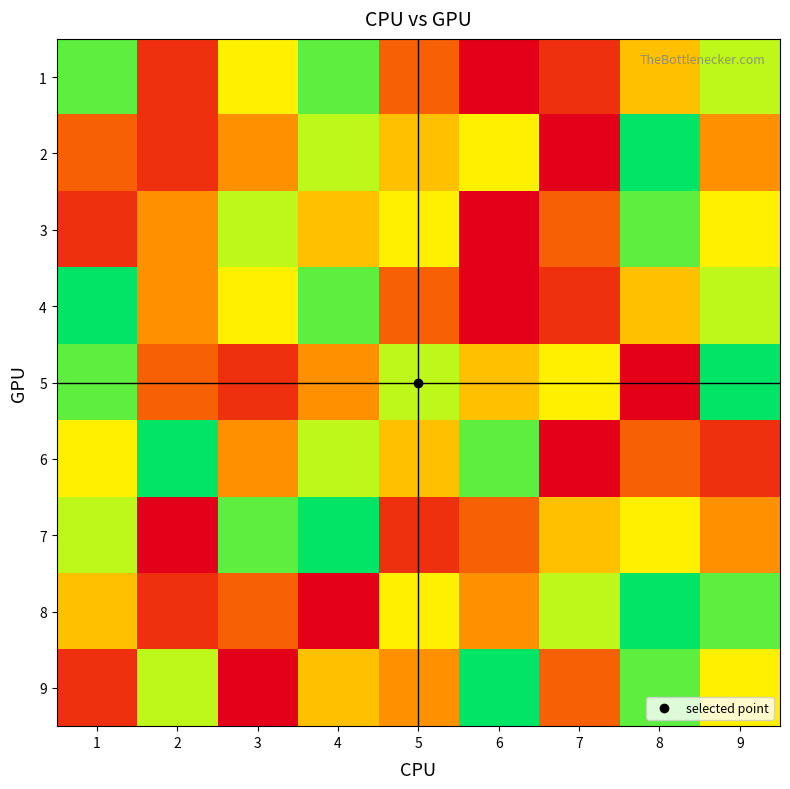

What is the difference between the highest and lowest values at 1?

7